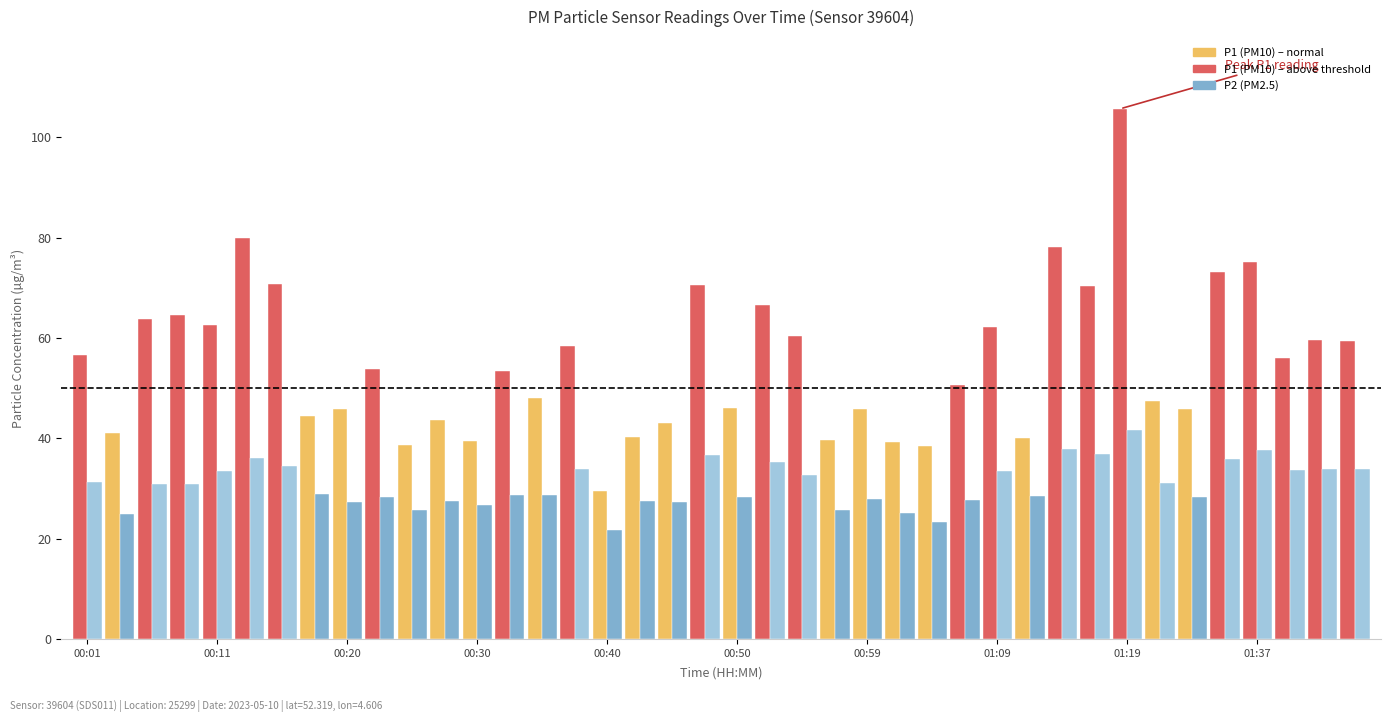

What is the difference between the highest and lowest values at 00:03?

16.1